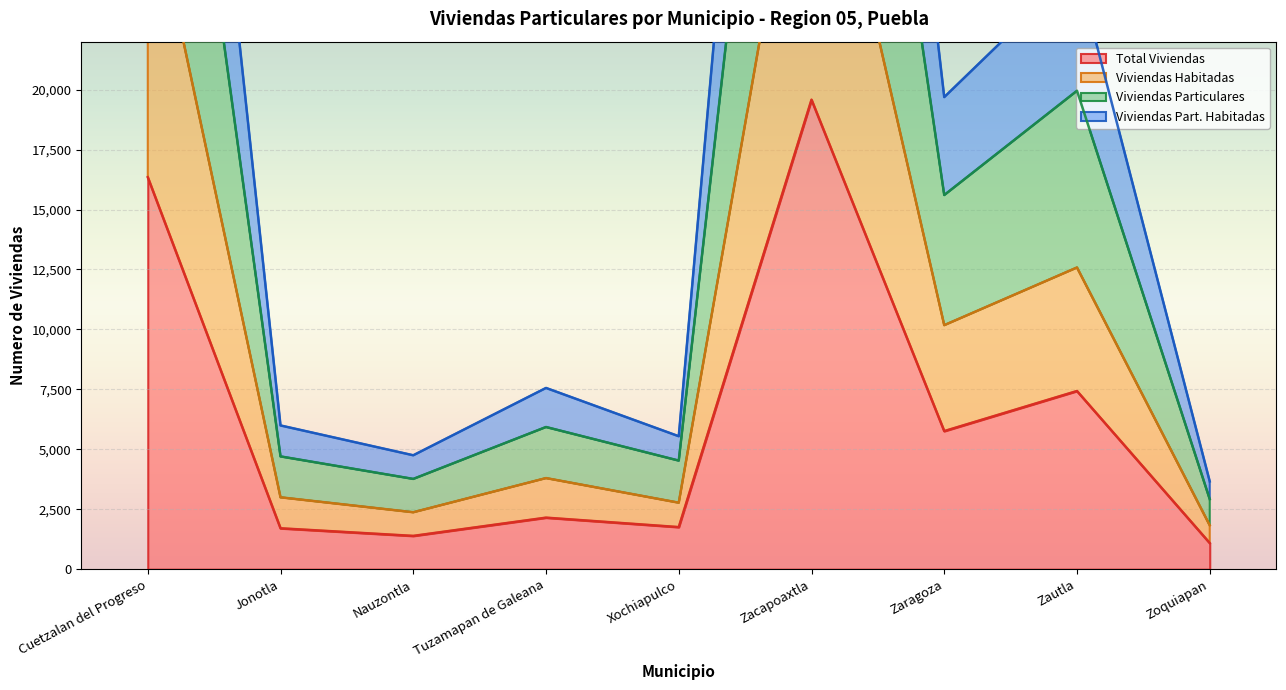

The Viviendas Particulares series shows 5931 at Tuzamapan de Galeana. True or false?

True